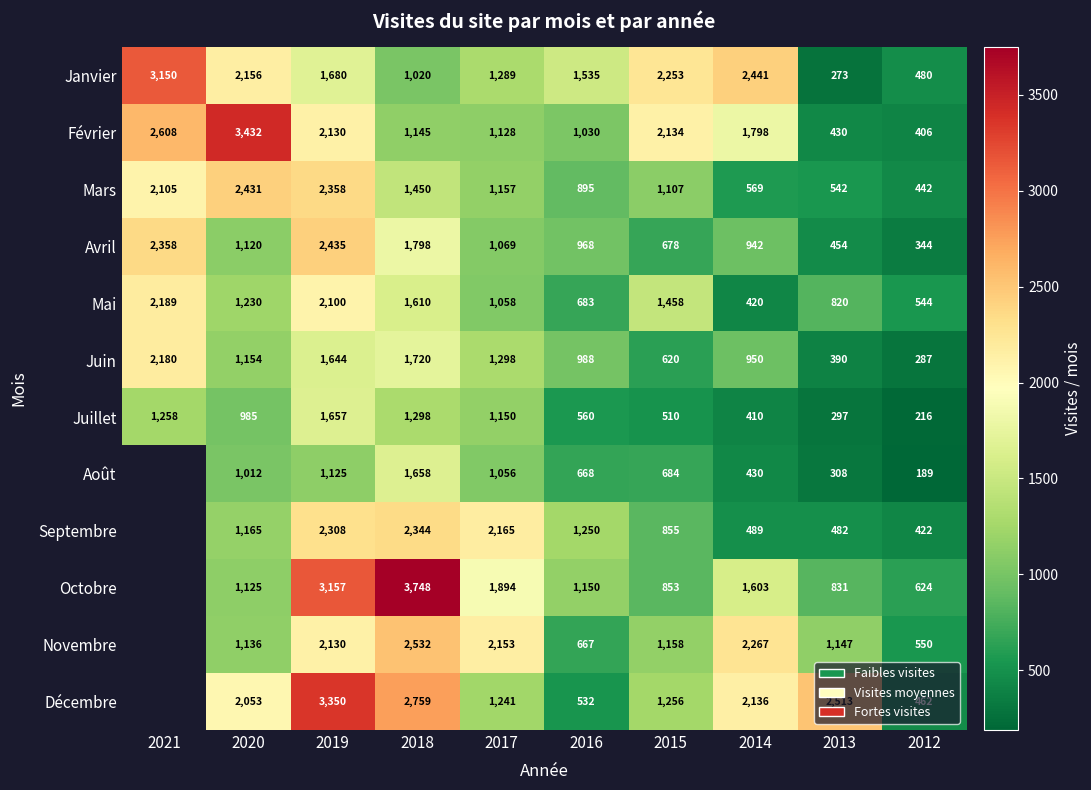

What is the total value across all series at 2016?

10926